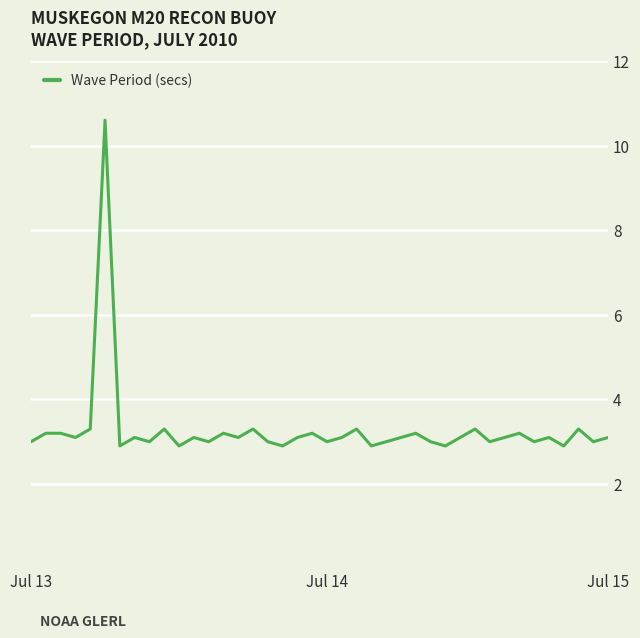

What is the smallest value displayed?

2.9